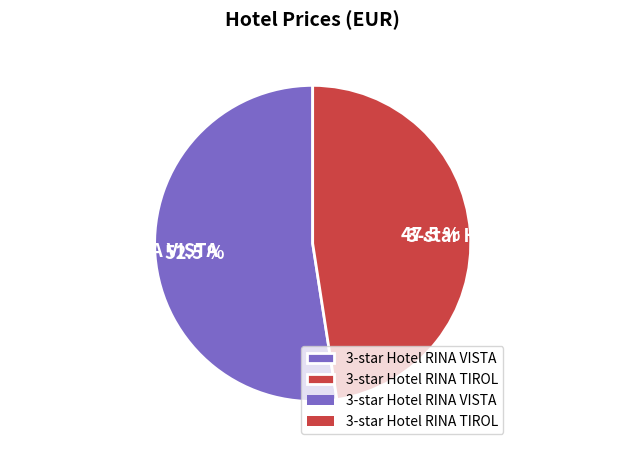

How many slices are in this pie chart?

2